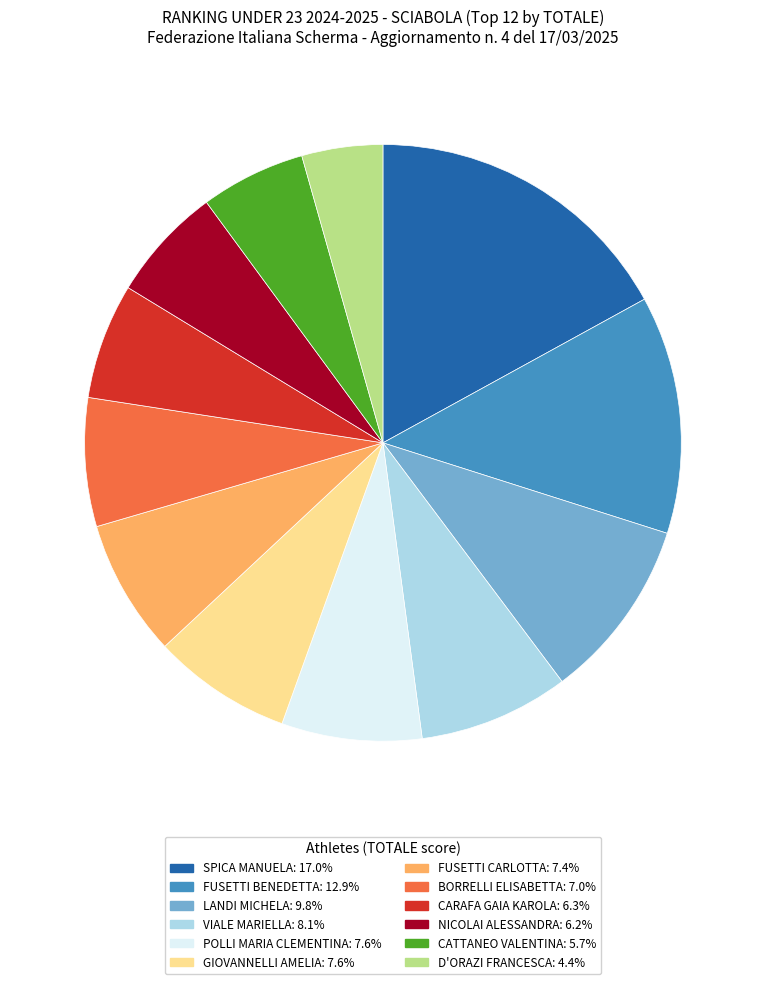

Approximately how many times larger is the value at BORRELLI ELISABETTA compared to SPICA MANUELA?

0.4